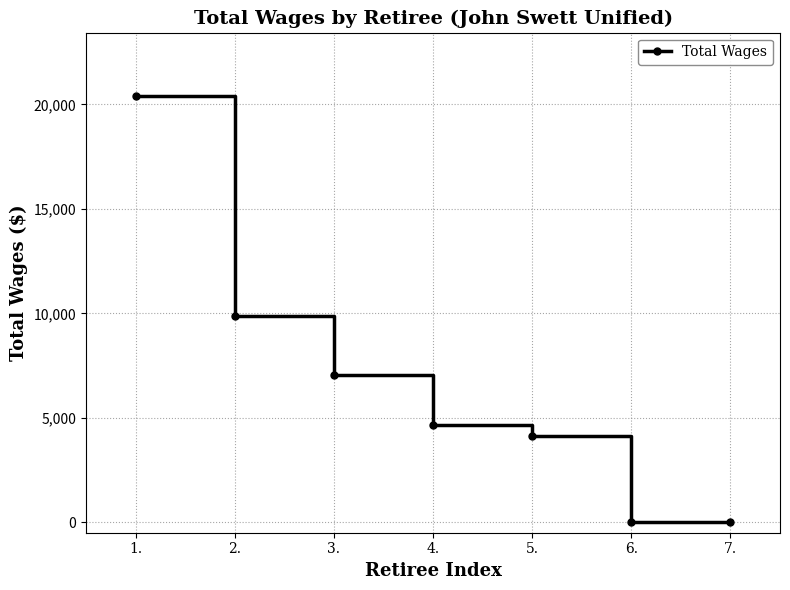

True or false: the data shows -8404 at 7..

False